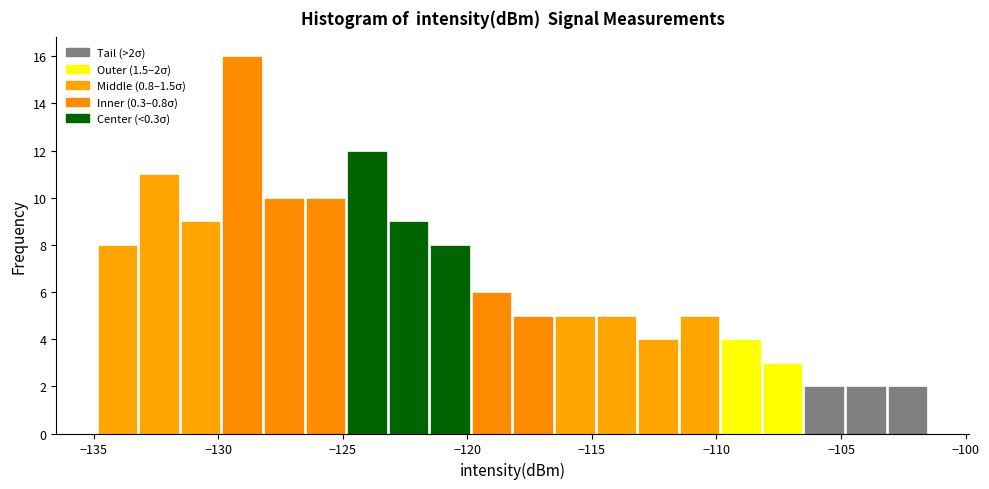

Around what value on the x-axis is the tallest bar? Give the approximate position of its centre, as read against the axis.

-129.0